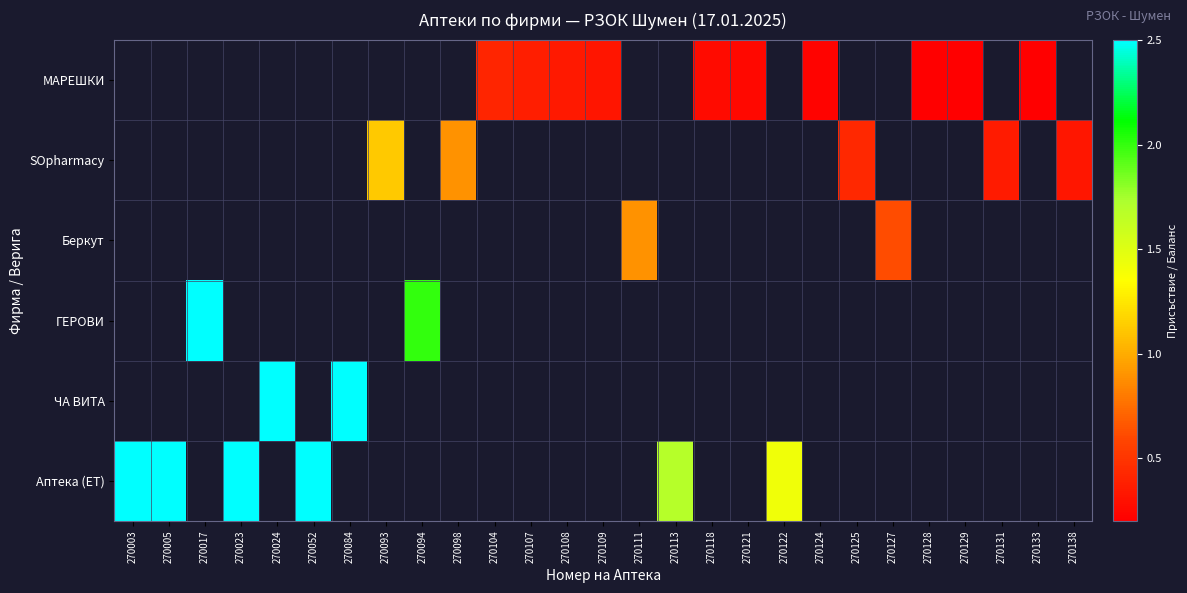

The МАРЕШКИ series shows 0.2 at 270133. True or false?

False